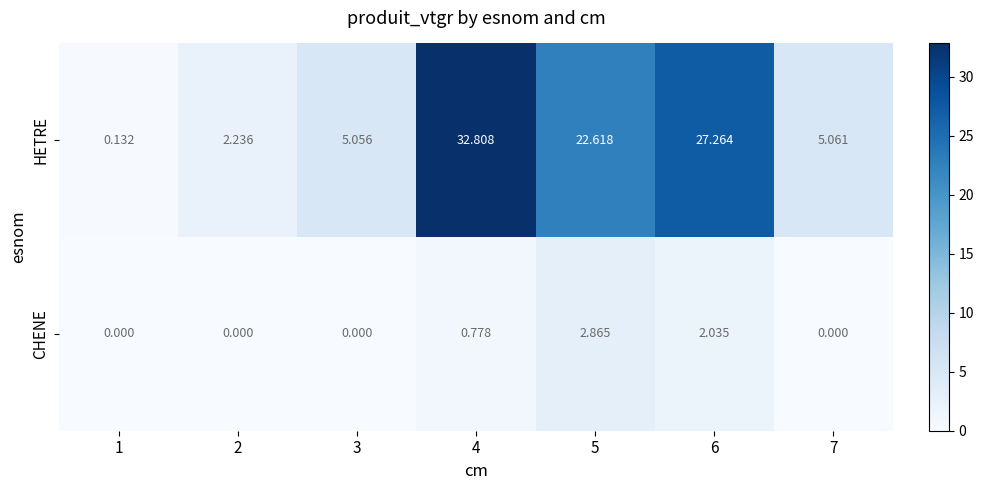

Is the value of HETRE at 2 greater than the value of CHENE at 7?

Yes